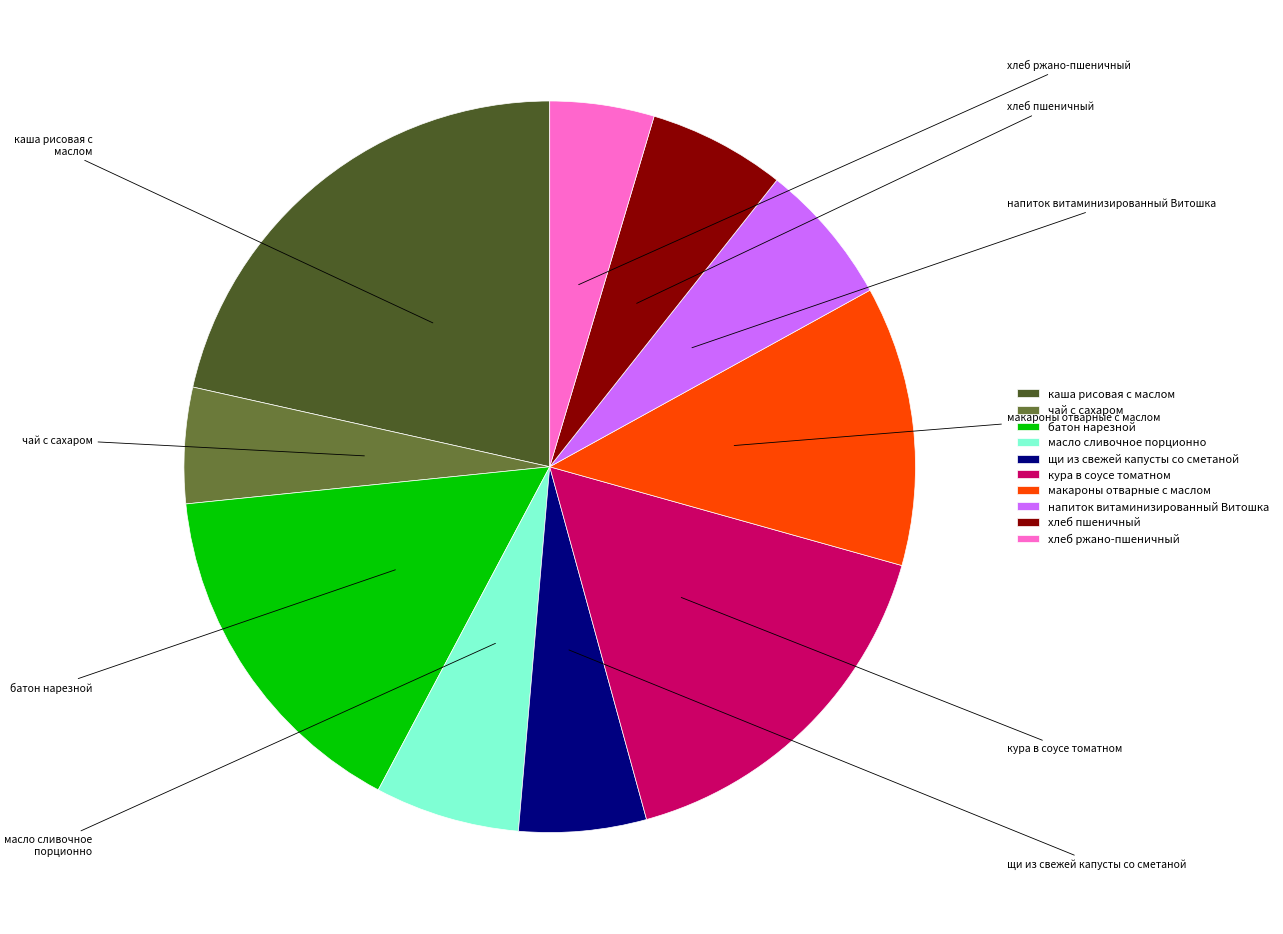

To the nearest percent, what portion does напиток витаминизированный Витошка represent?

6%